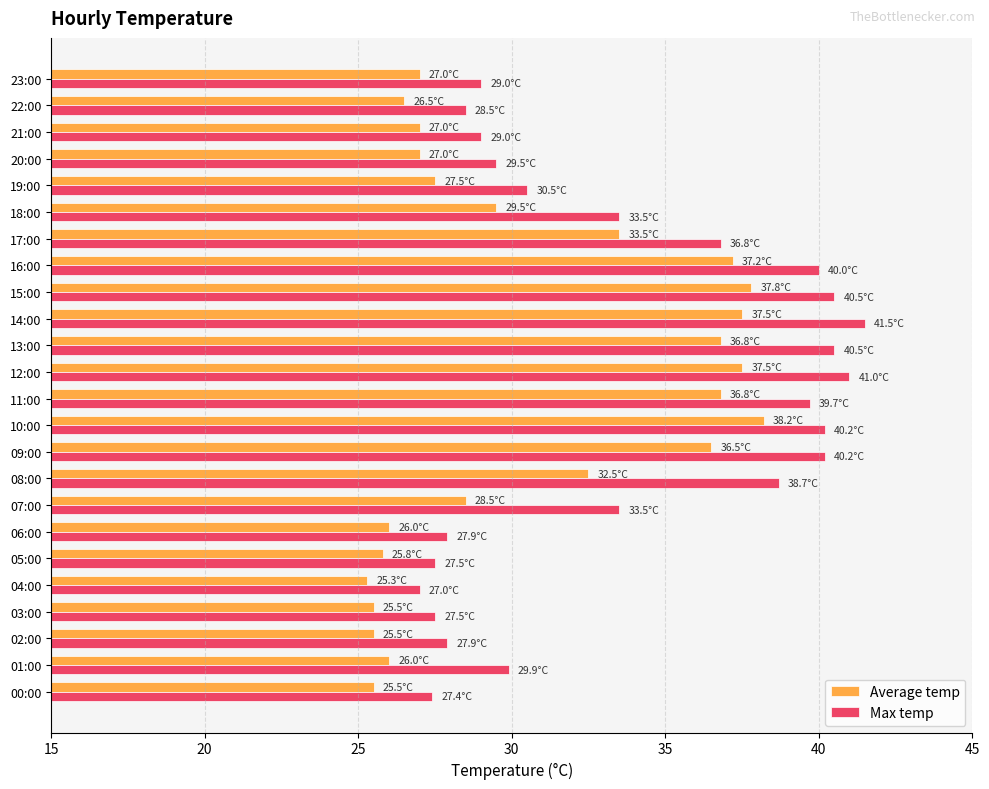

Is it true that Average temp equals 19.7 at 07:00?

False